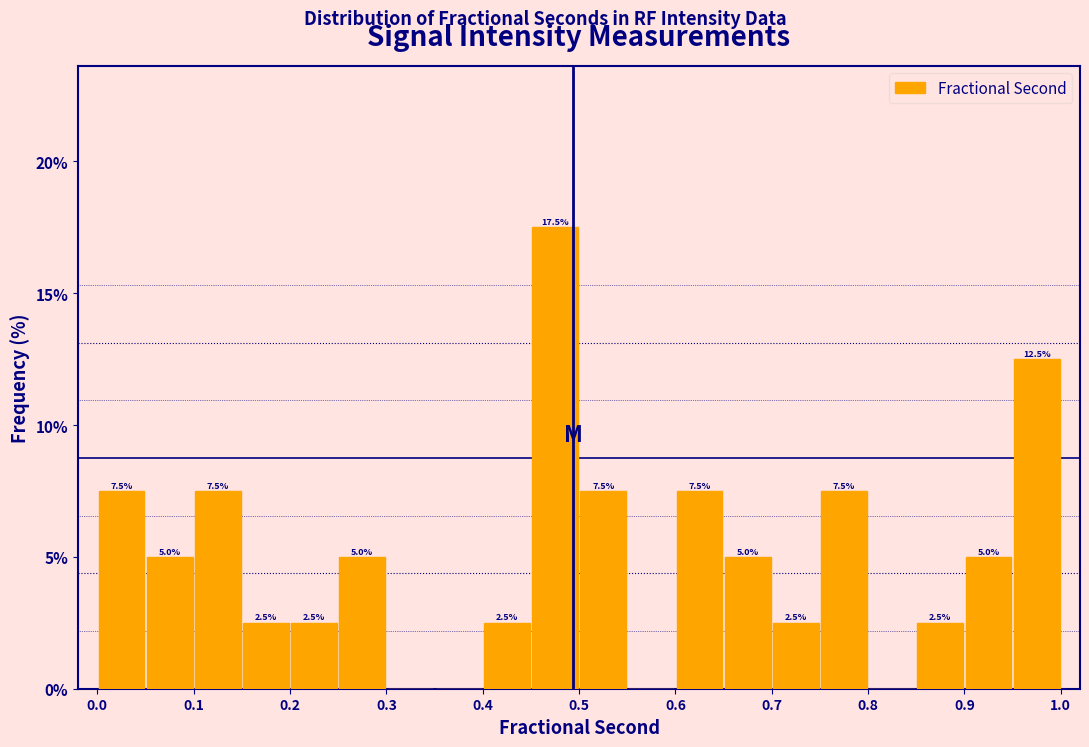

Which range on the x-axis has the tallest bar?

0.45 to 0.50